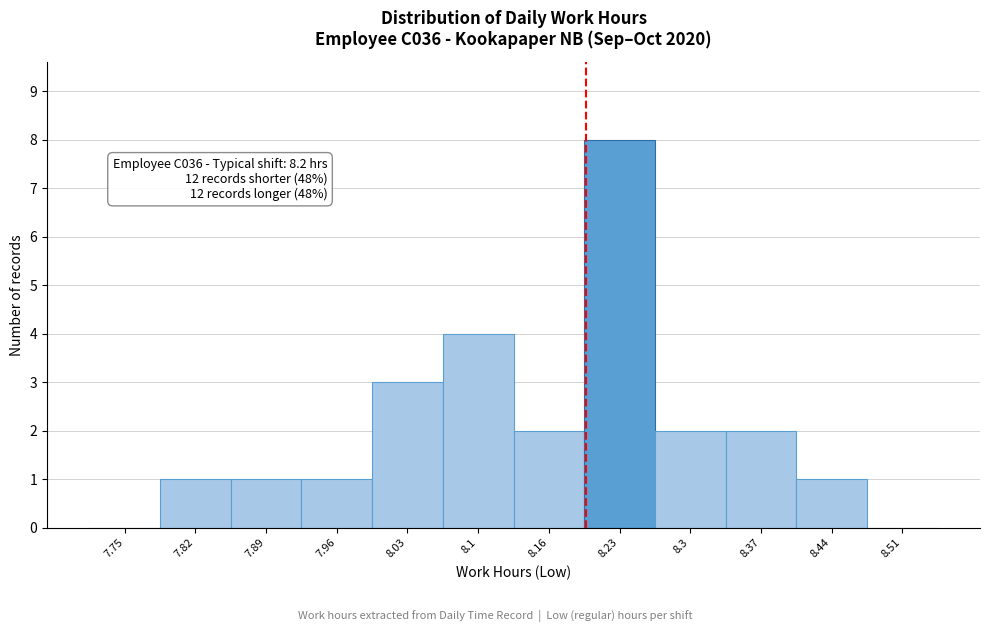

Which range on the x-axis has the tallest bar?

8.20 to 8.27